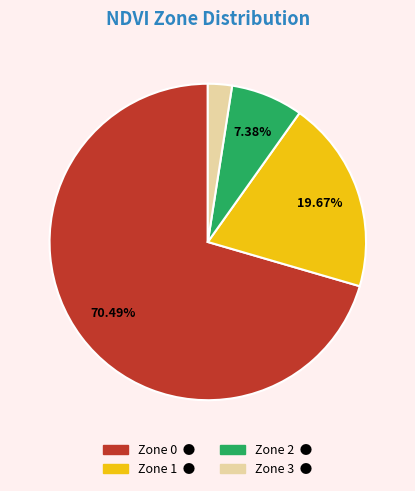

Rank the categories by value from highest to lowest.

Zone 0, Zone 1, Zone 2, Zone 3